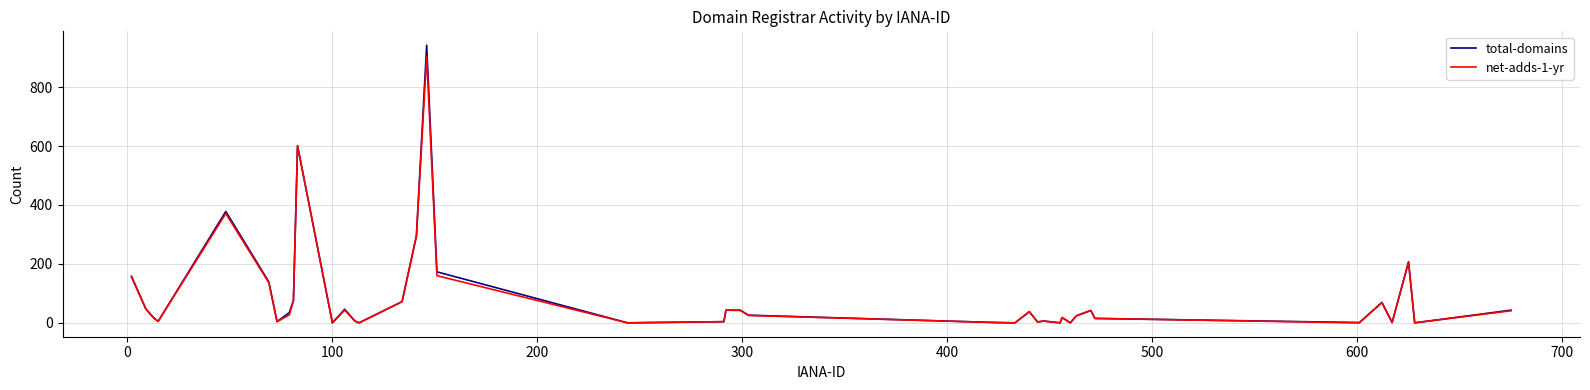

Which series has the widest spread of values?

total-domains